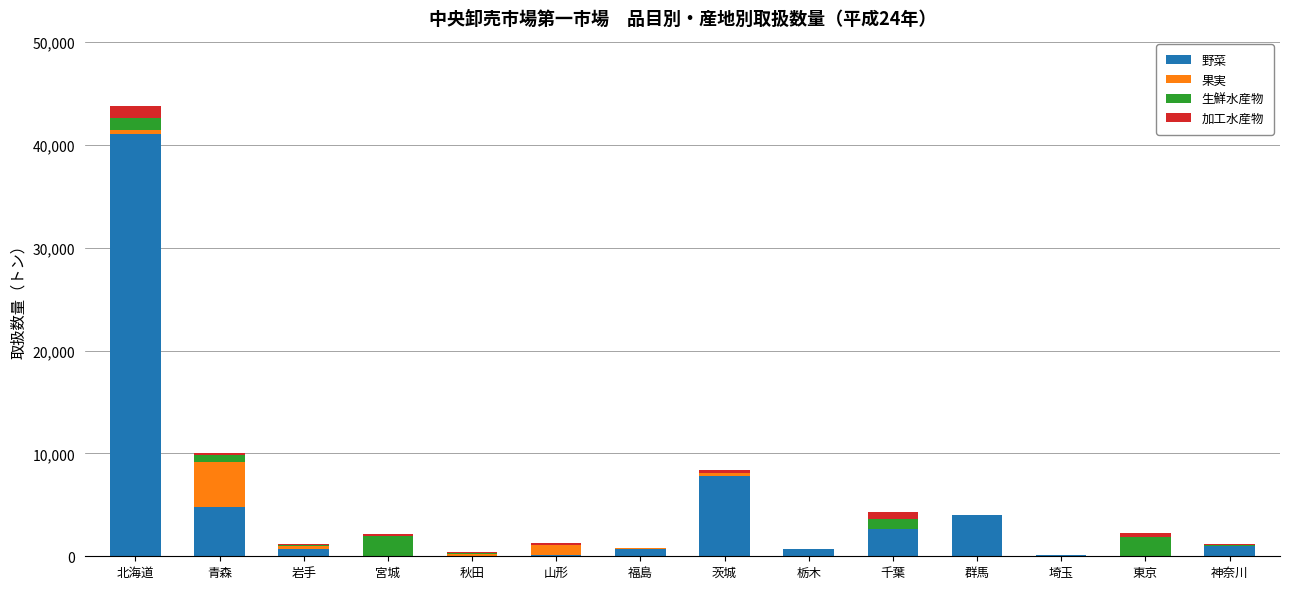

Does the chart contain stacked bars?

Yes